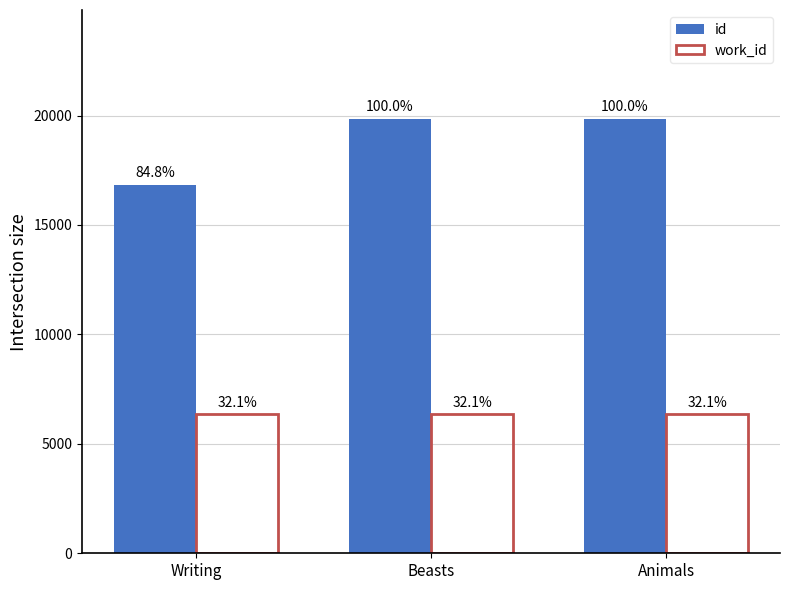

What is the total value across all series at Beasts?

26224